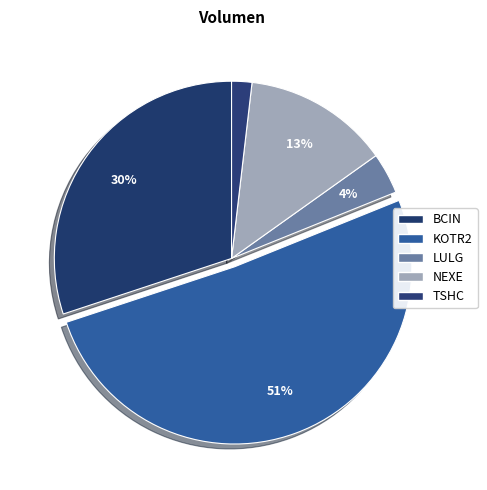

What portion of the pie excludes BCIN?

69.9%